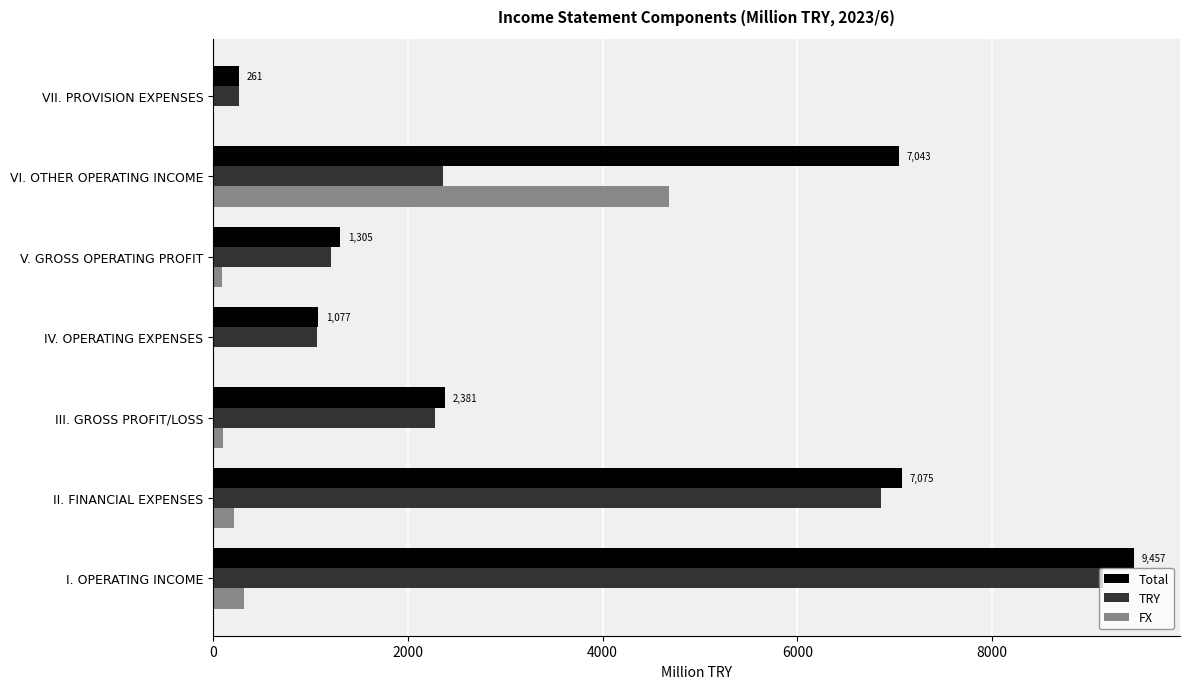

What is the sum of all Total values?

28599